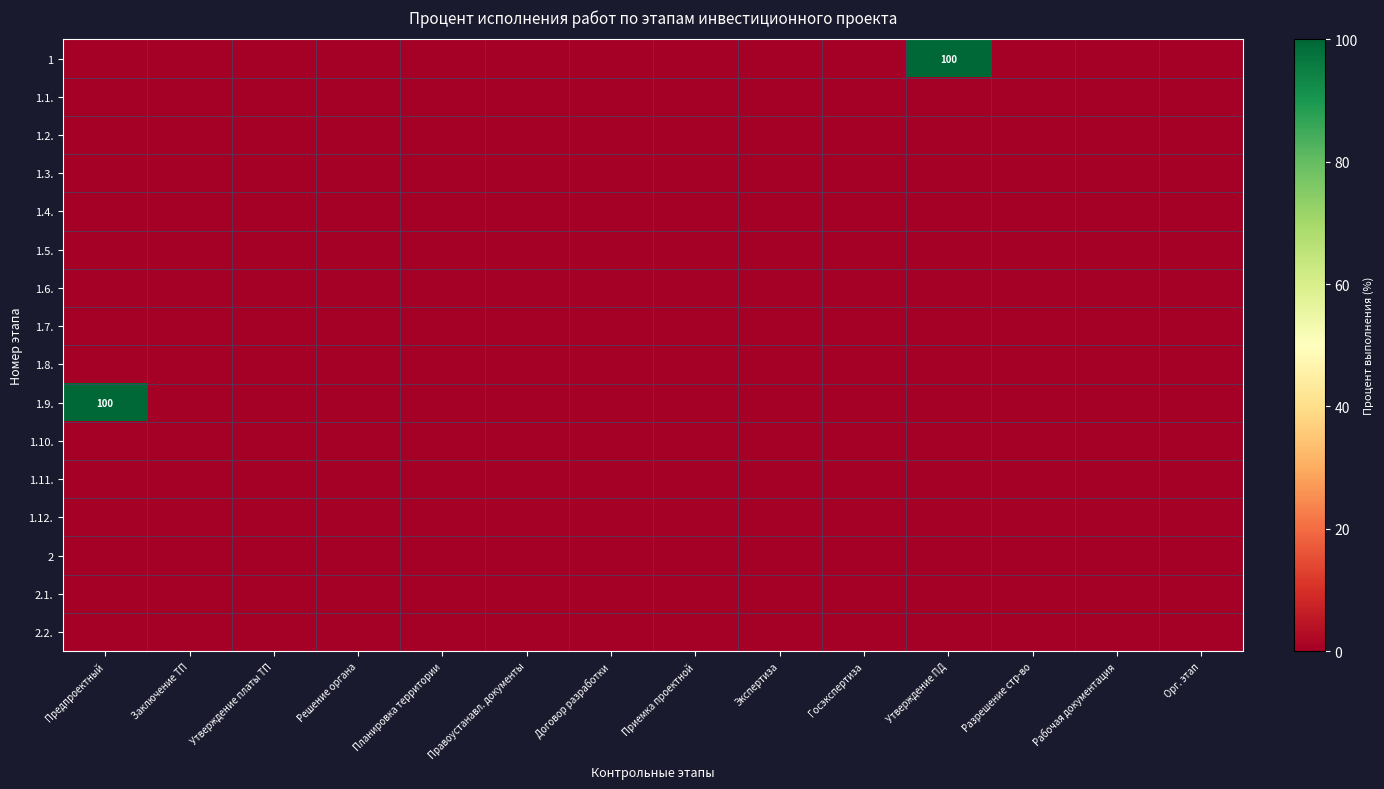

At which category does the chart reach its peak across all series?

Утверждение ПД